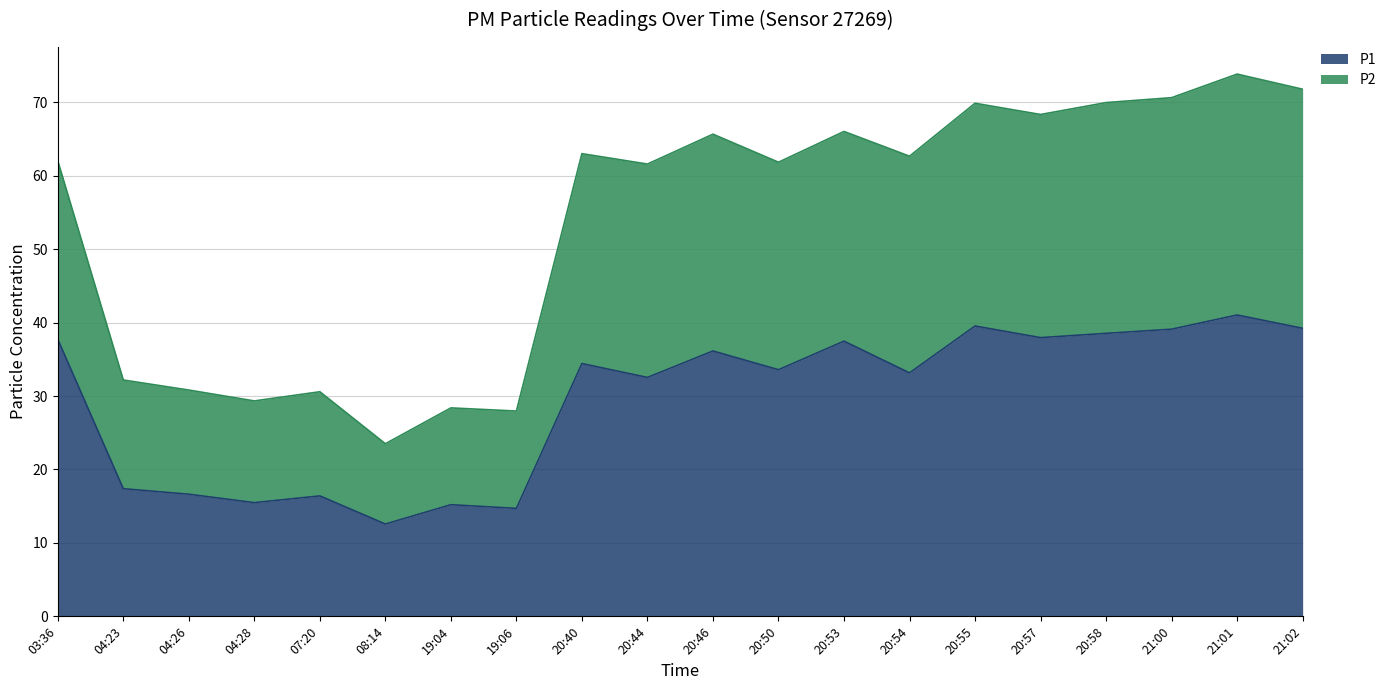

True or false: P2 has more than 2 interior local peaks.

True